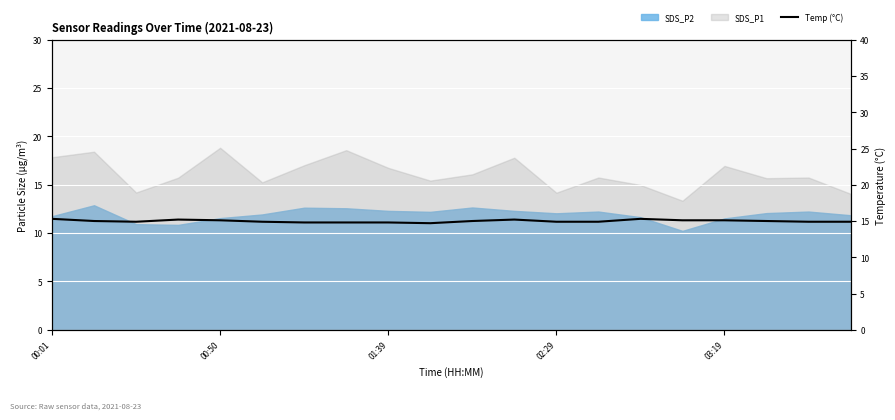

The chart shows a value of 15.1 at 00:50. True or false?

True